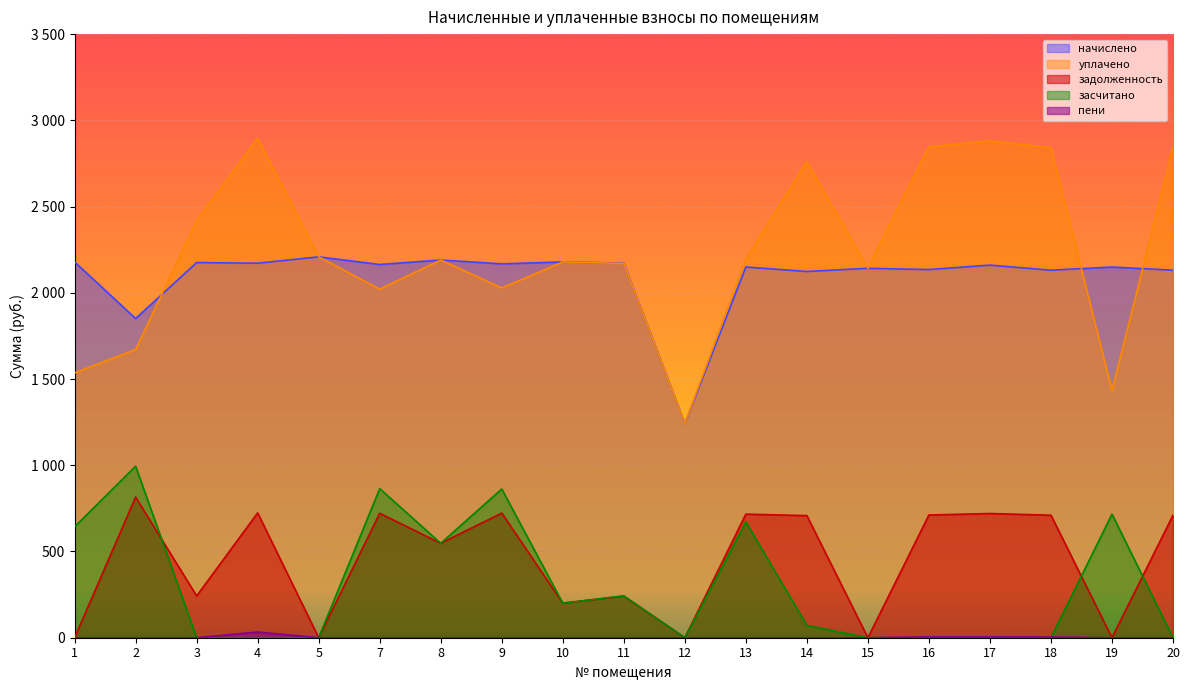

Rank the categories by засчитано value from lowest to highest.

3, 4, 5, 12, 15, 16, 17, 18, 20, 14, 10, 11, 8, 1, 13, 19, 9, 7, 2